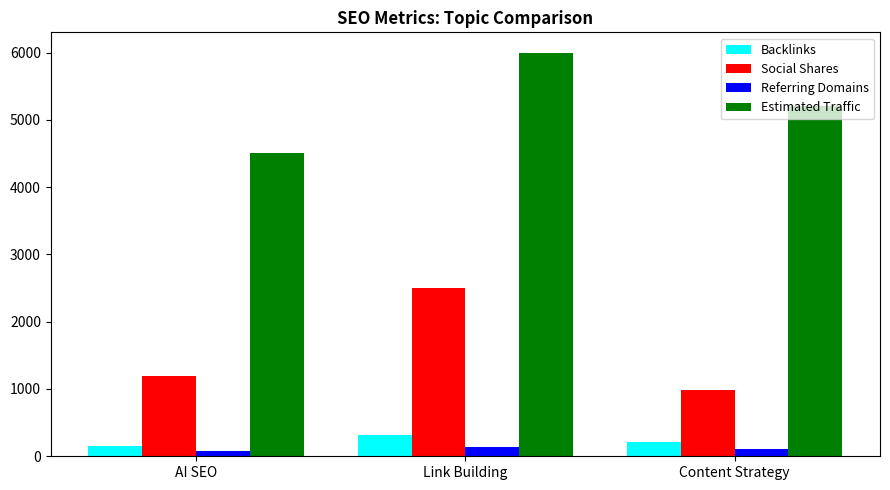

Which label corresponds to the largest value in the chart?

Link Building